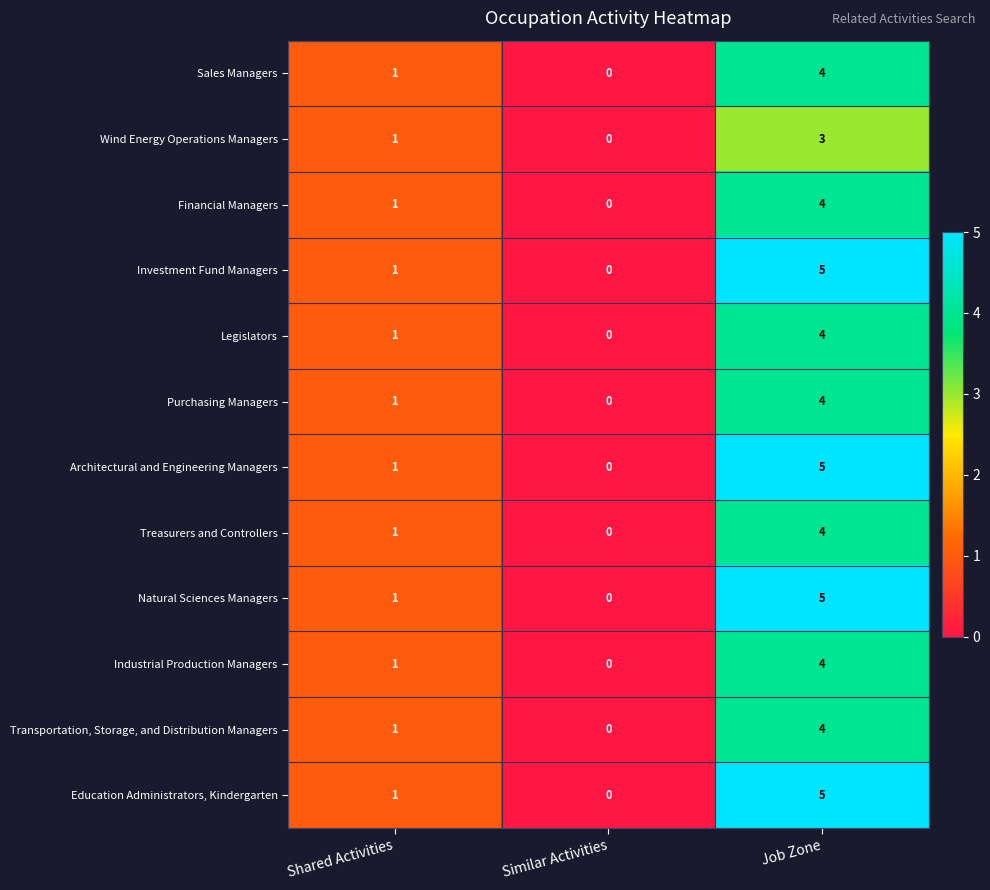

What is the sum of the Natural Sciences Managers values at Job Zone and Shared Activities?

6